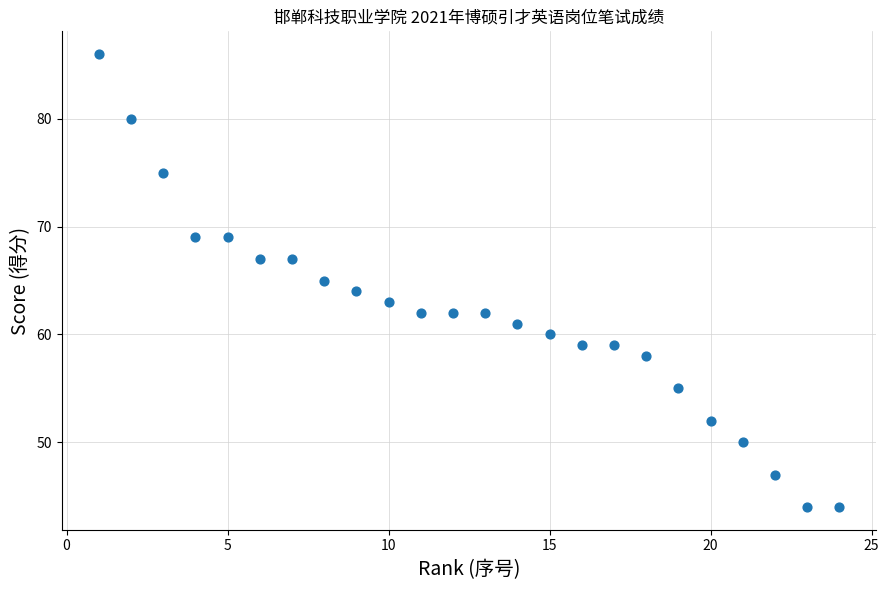

What is the range of X values (max minus min)?

23